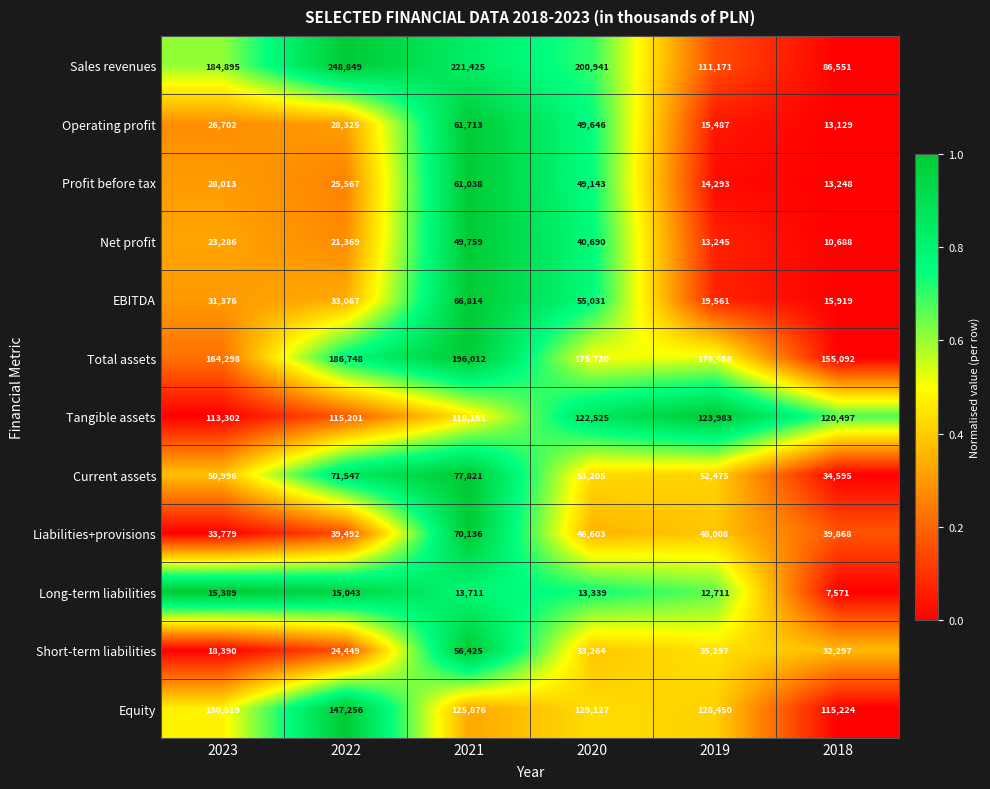

What is the difference between the Current assets values at 2020 and 2023?

2209